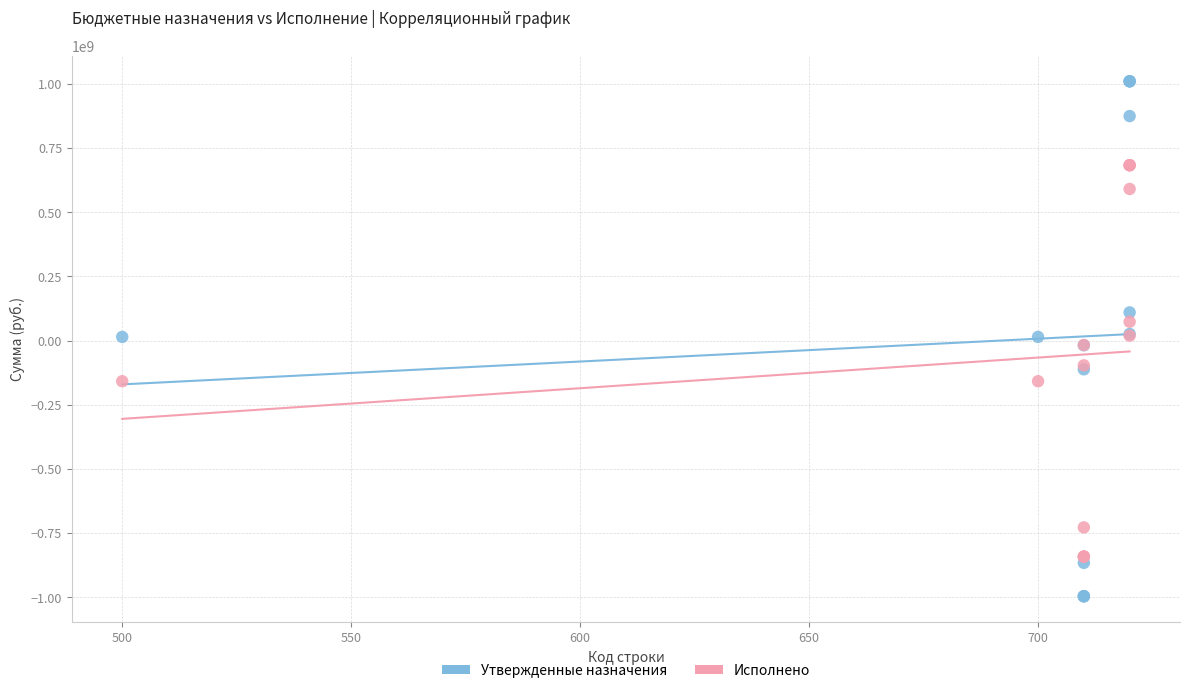

Which series reaches the maximum Y coordinate?

Утвержденные назначения